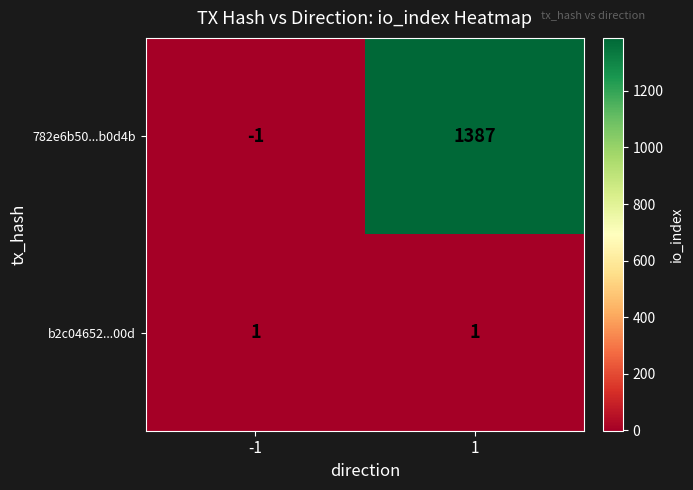

What is the approximate value of 782e6b50...b0d4b at 1?

1387